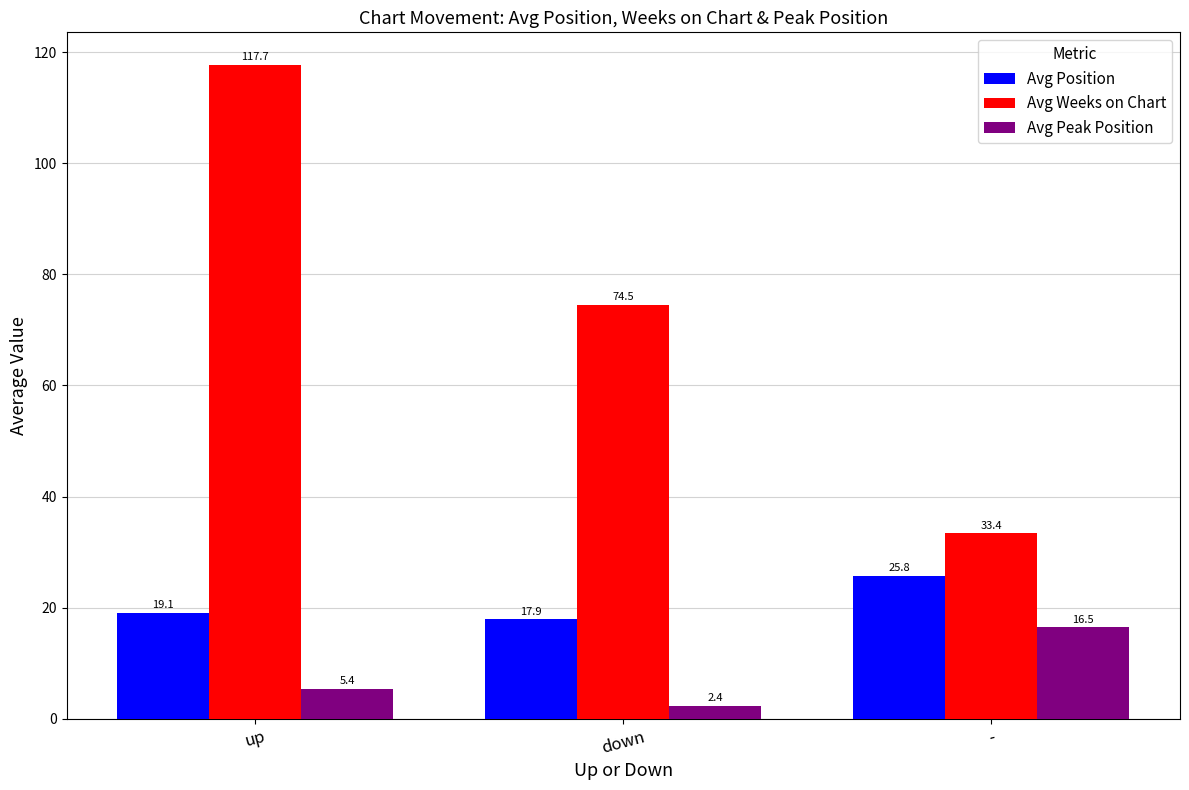

Which series has the largest total across all categories?

Avg Weeks on Chart